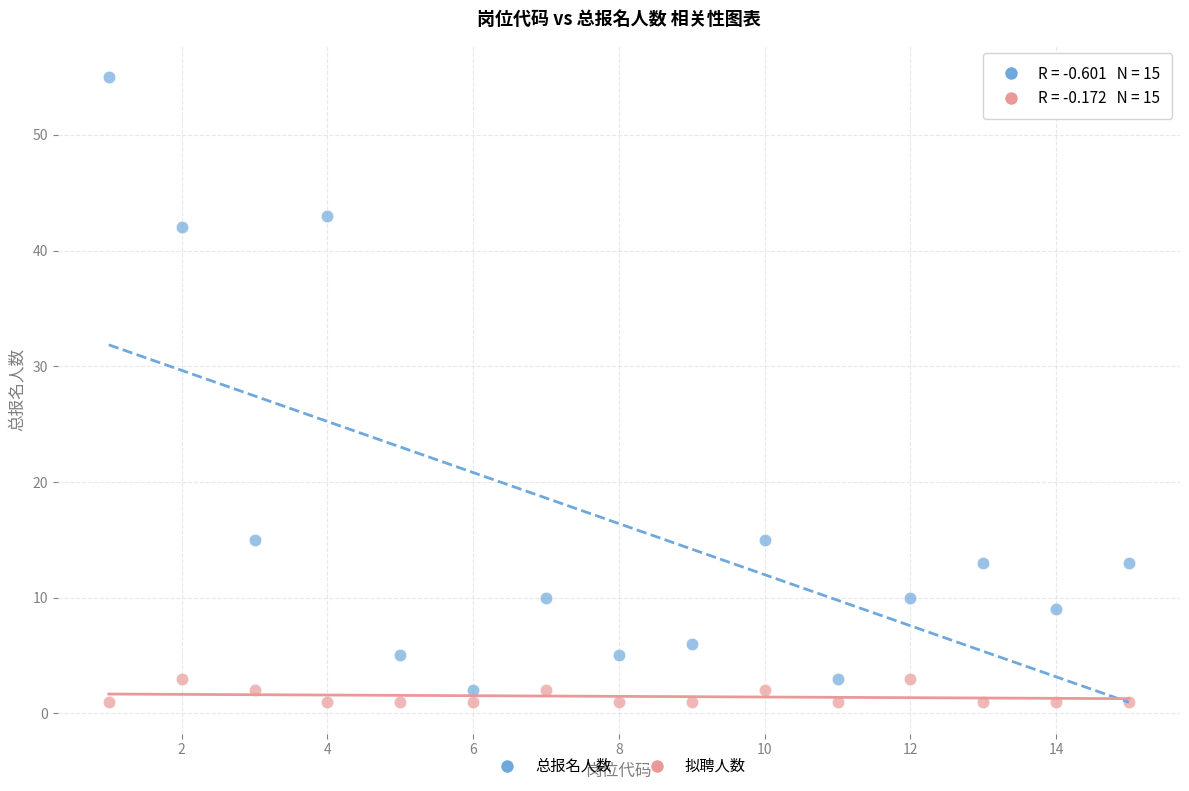

What is the X range (max minus min) for the scatter plot?

14